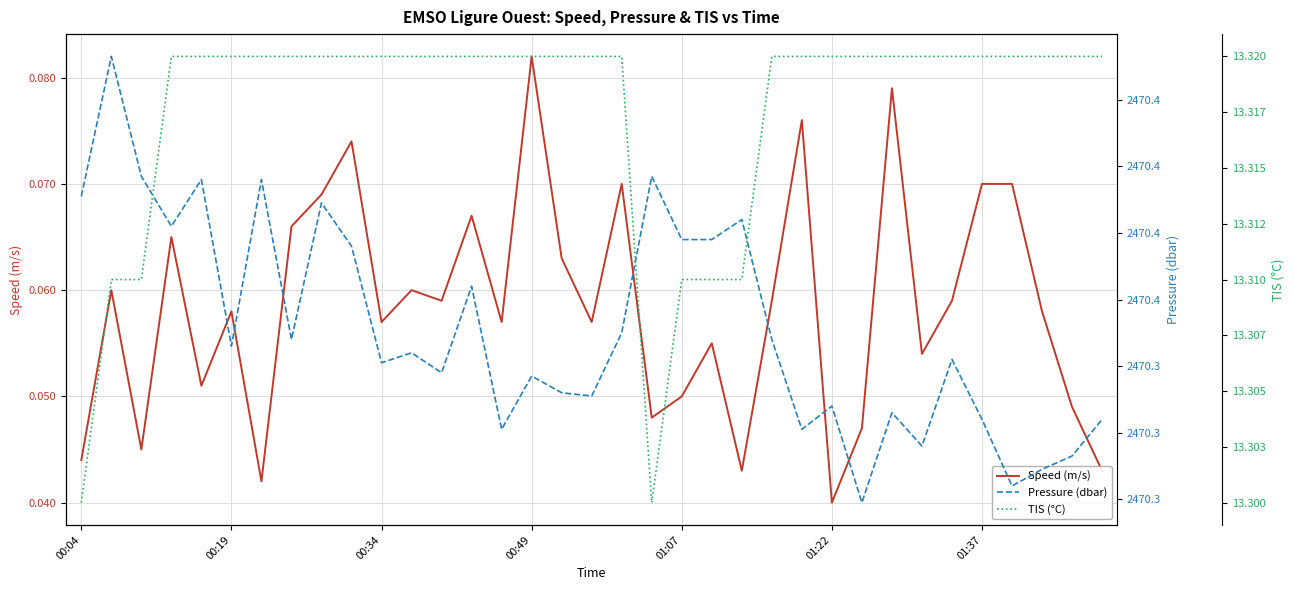

Where is the first local minimum for TIS (°C)?

19